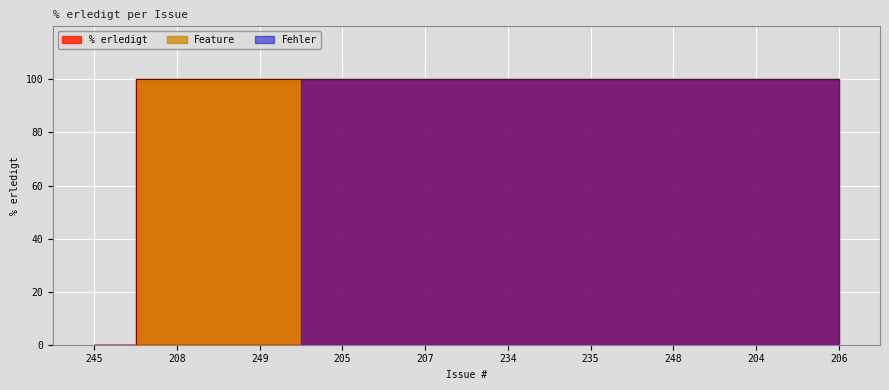

Which has a higher value, 204 or 235?

204